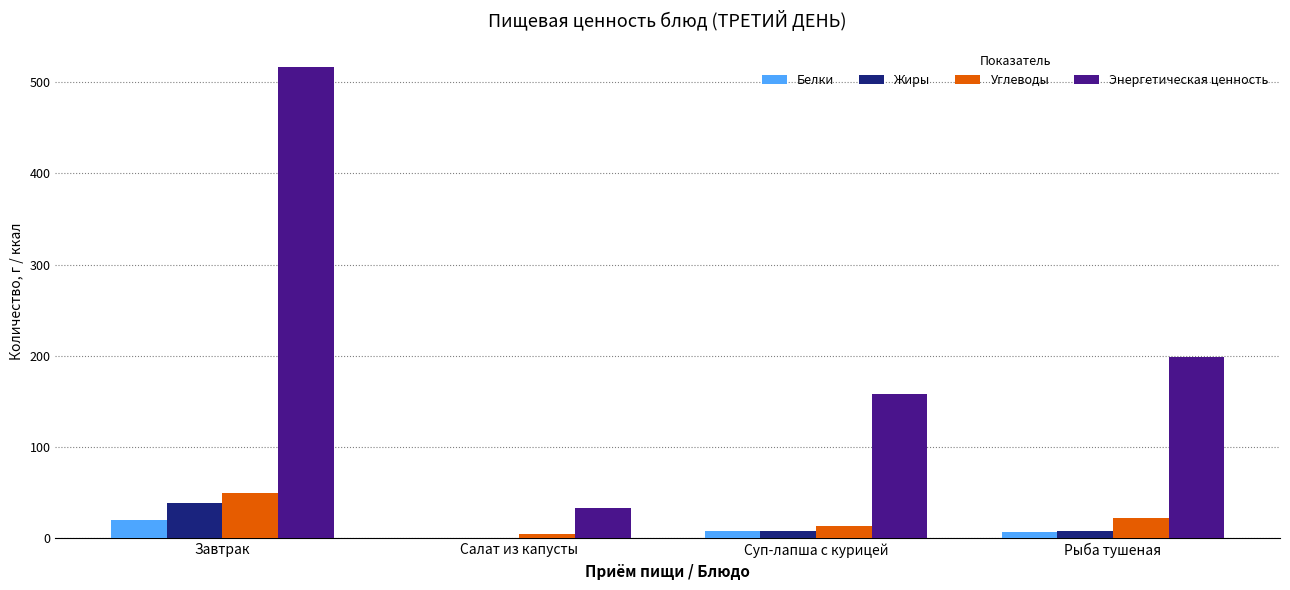

Is the value of Углеводы at Завтрак greater than the value of Жиры at Завтрак?

Yes